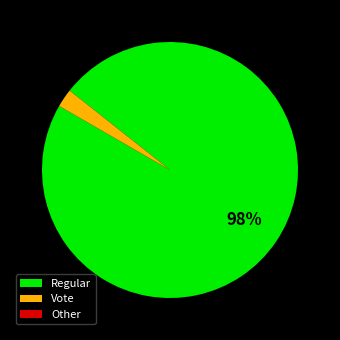

True or false: Vote accounts for 2% of the total.

True